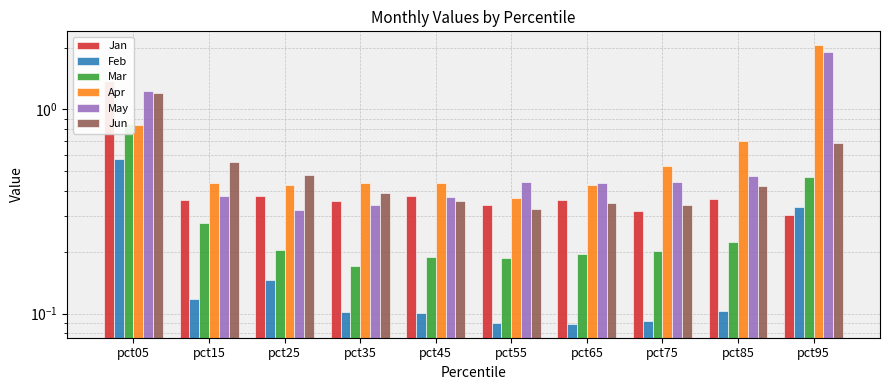

What is the difference between the Jan values at pct05 and pct45?

1.0